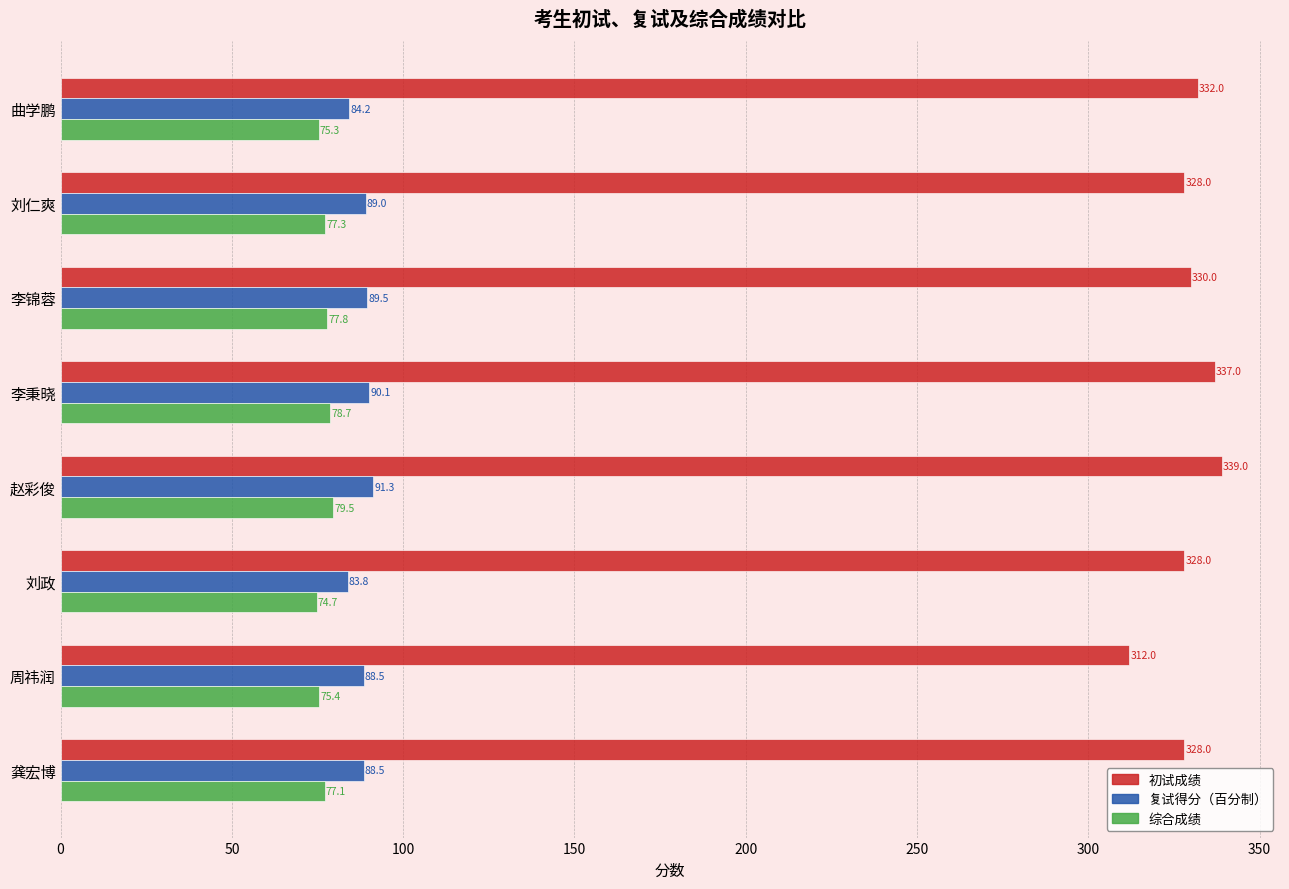

What is the approximate value of 综合成绩 at 曲学鹏?

75.3